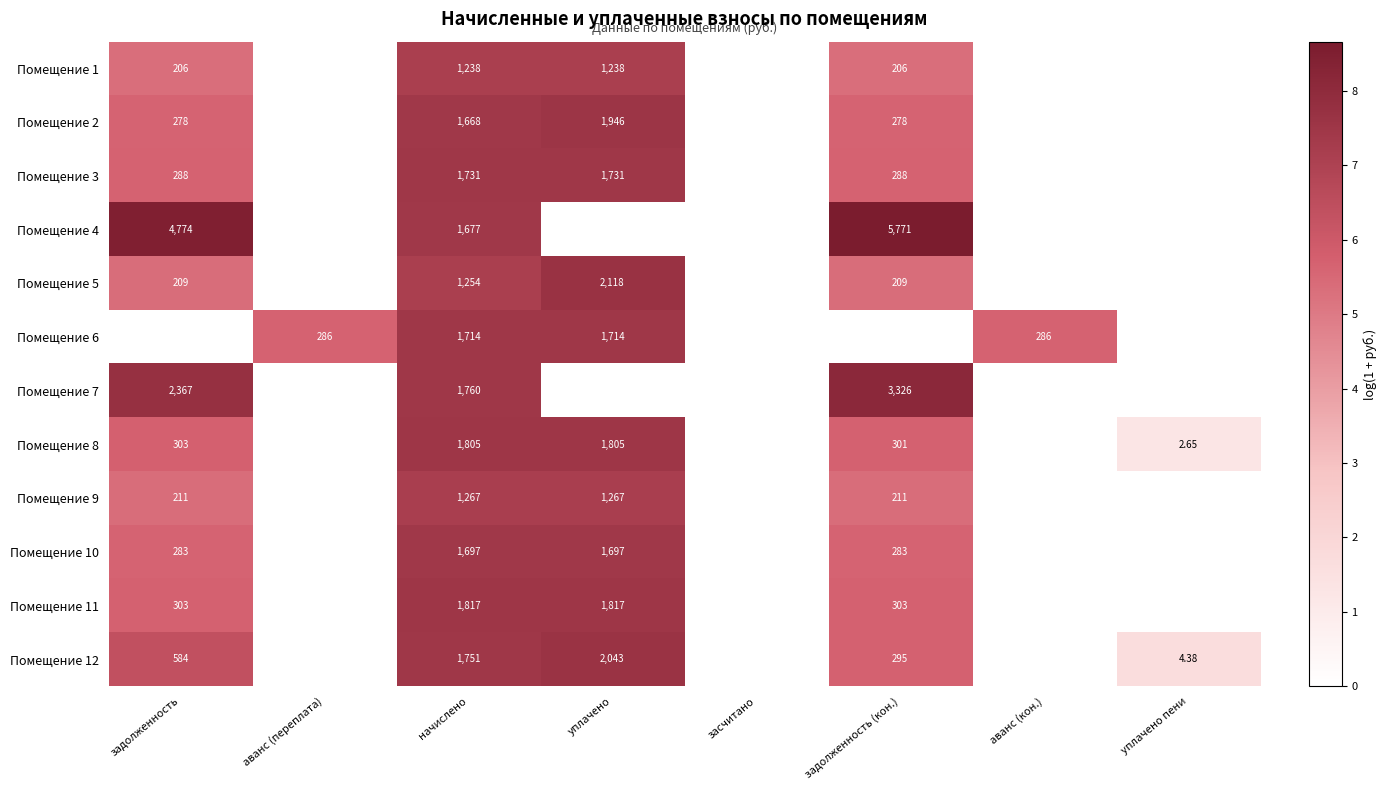

What is the sum of all Помещение 9 values?

25.0